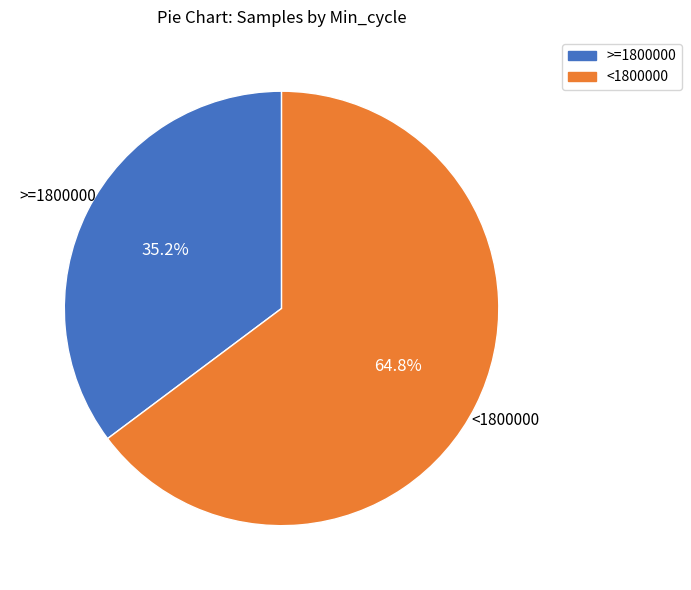

Which slice is the smallest?

>=1800000